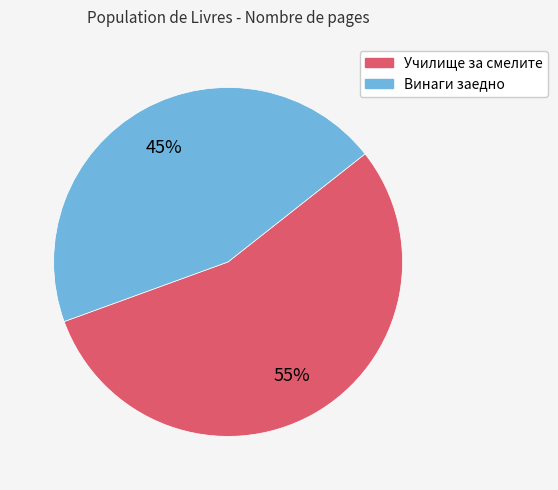

How many slices are in this pie chart?

2